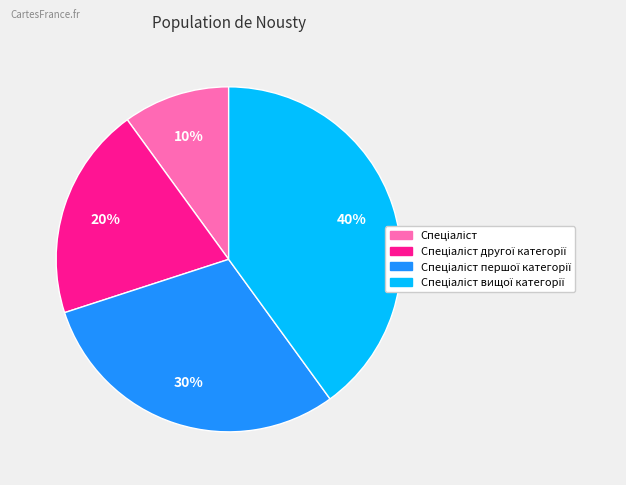

To the nearest percent, what is the average slice percentage?

25%